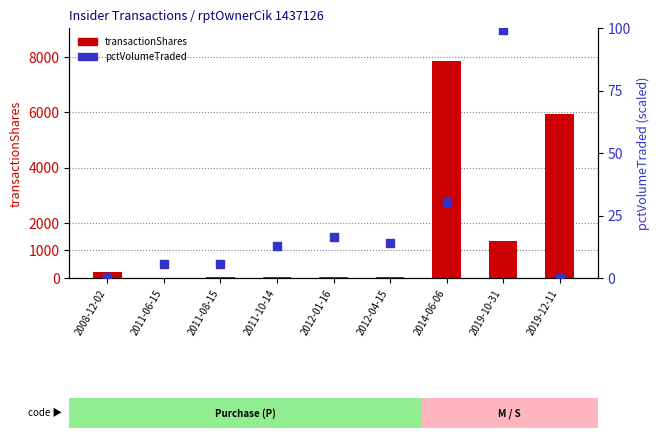

Which series contains the lowest Y value?

pctVolumeTraded